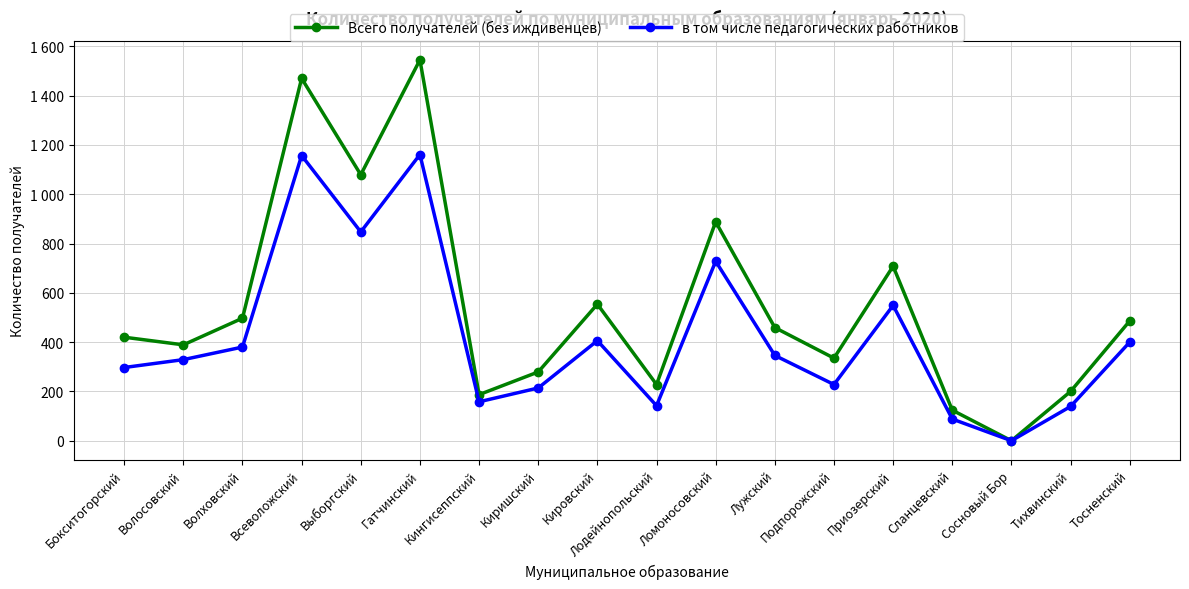

What are all the series names shown in the legend?

Всего получателей (без иждивенцев), в том числе педагогических работников